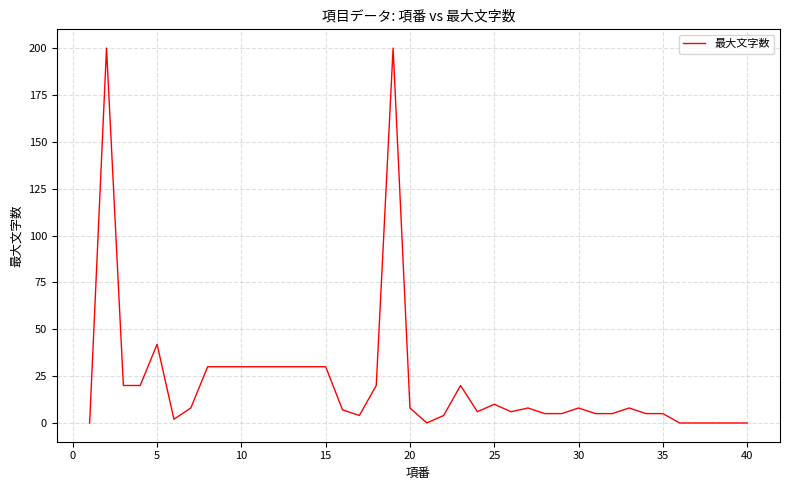

What is the difference between the maximum and minimum values?

200